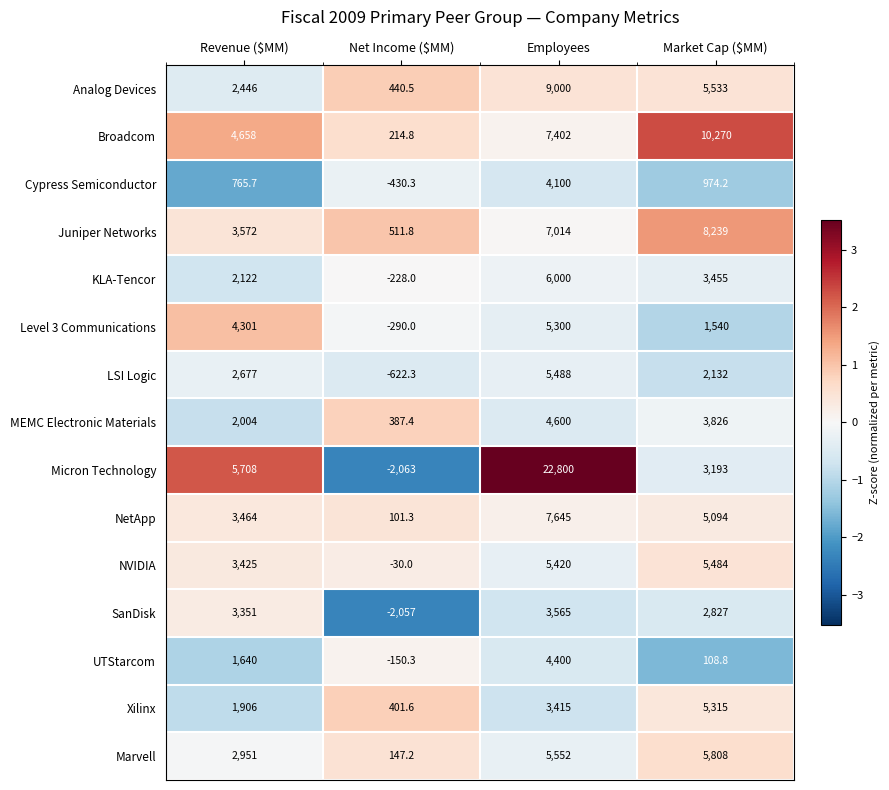

Count the number of categories in the chart.

4